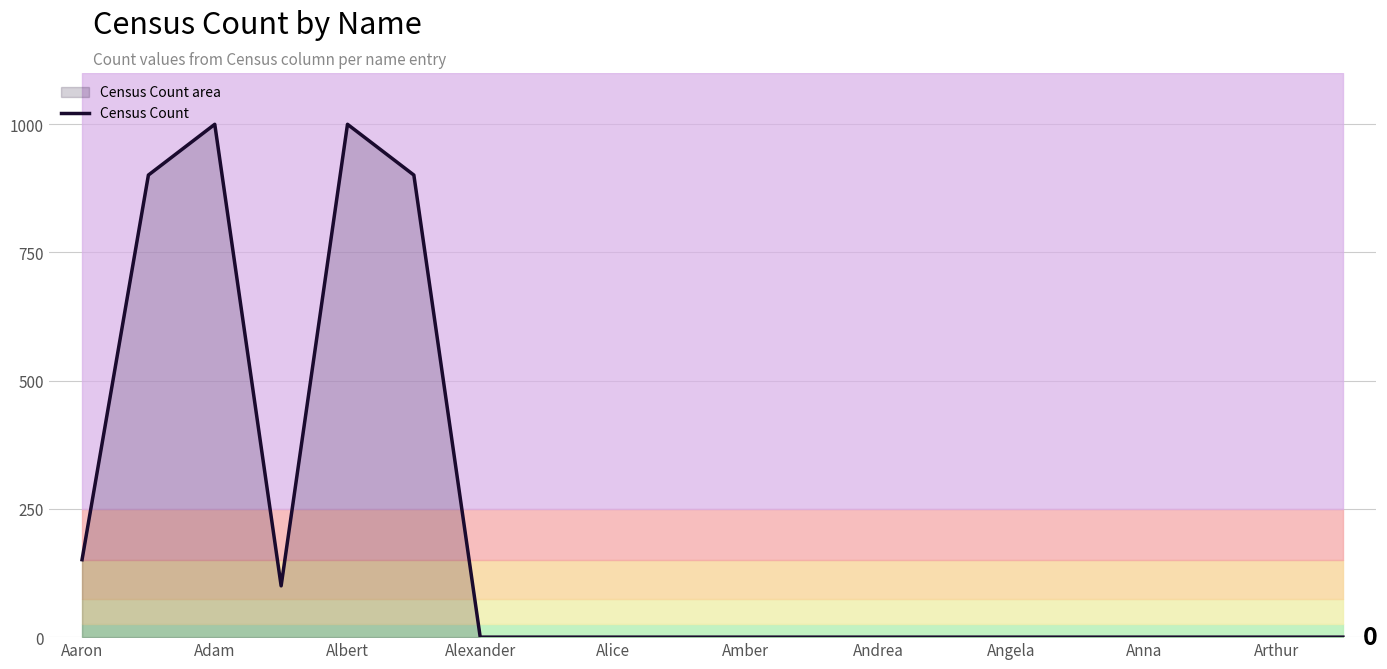

Reading left to right, list all the values displayed in this chart.

151	901	1000	100	1000	901	0	0	0	0	0	0	0	0	0	0	0	0	0	0